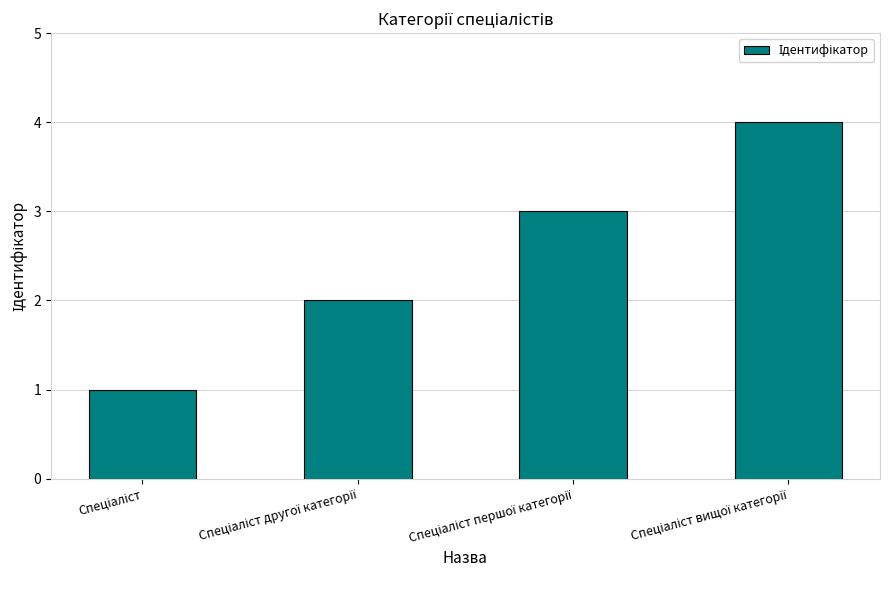

What is the maximum value shown in the chart?

4